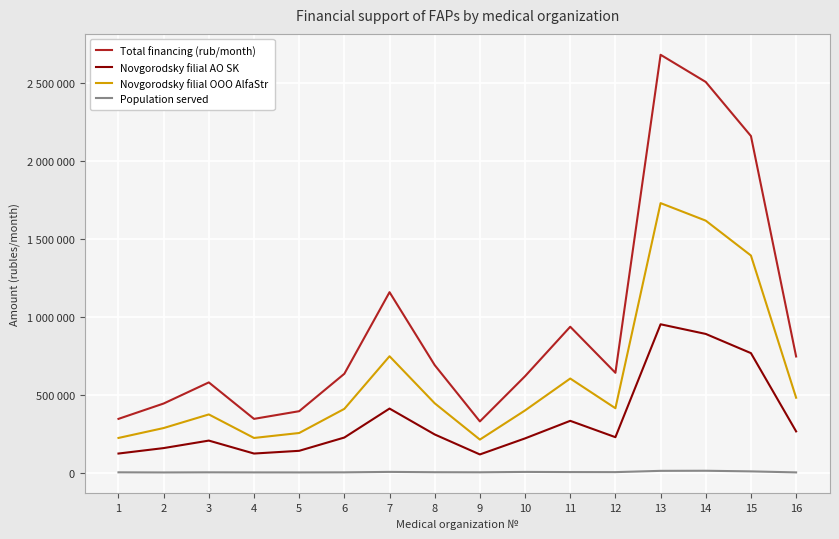

What are all the series names shown in the legend?

Total financing (rub/month), Novgorodsky filial AO SK, Novgorodsky filial OOO AlfaStr, Population served